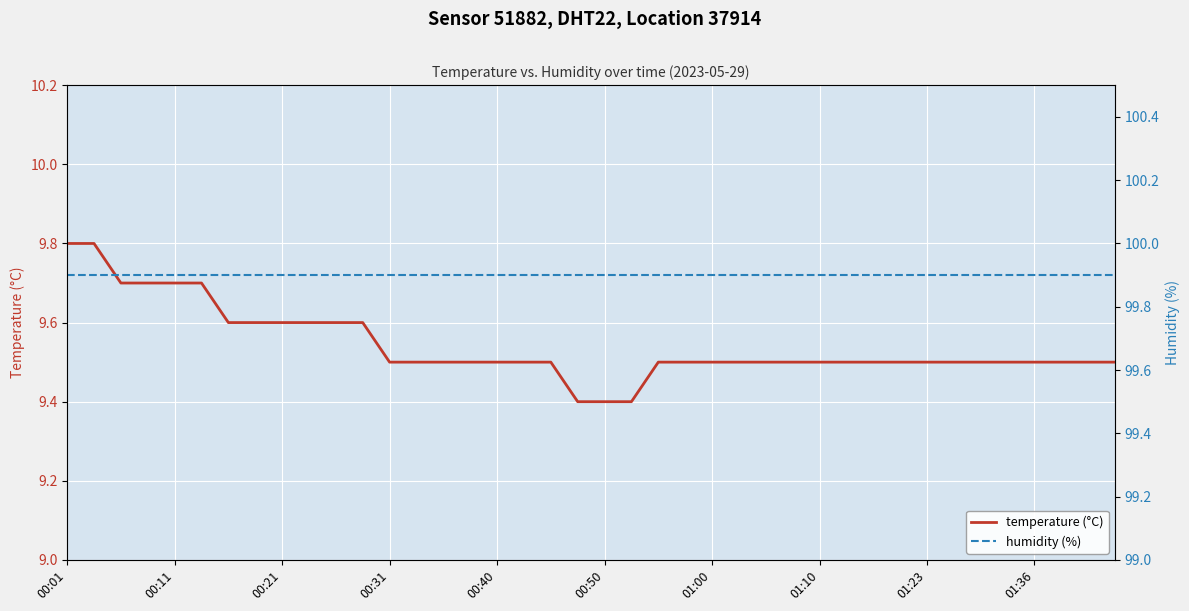

How many lines are shown in the chart?

2